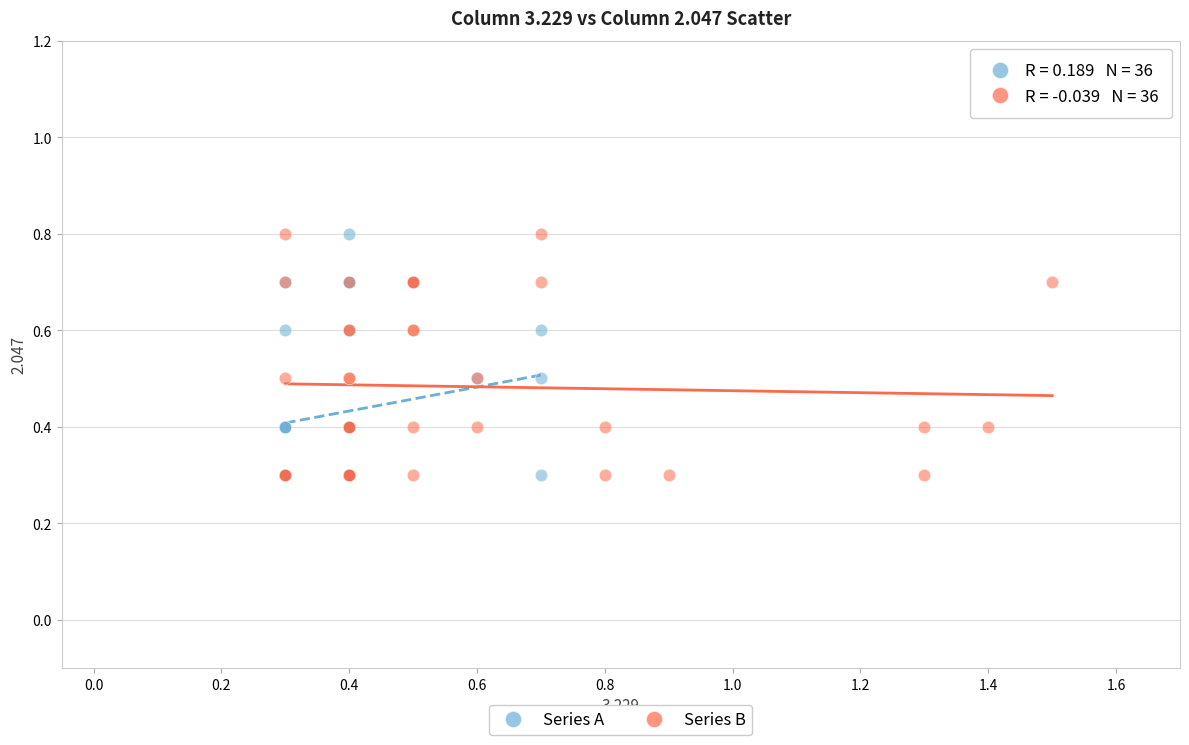

What are all the series names shown in the legend?

Series A, Series B